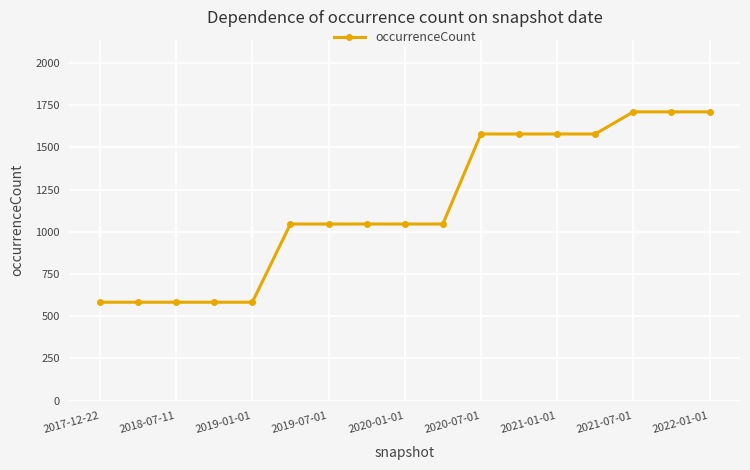

What is the greatest value displayed?

1710